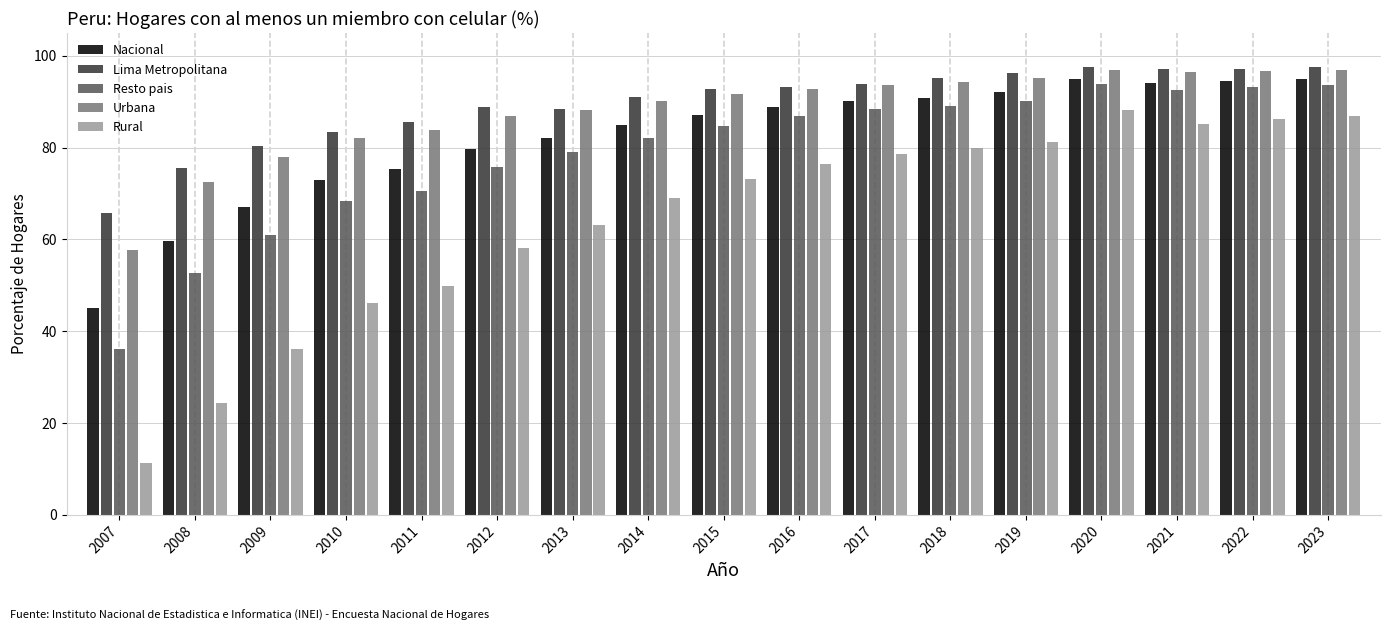

What is the sum of the Rural values at 2018 and 2017?

158.5